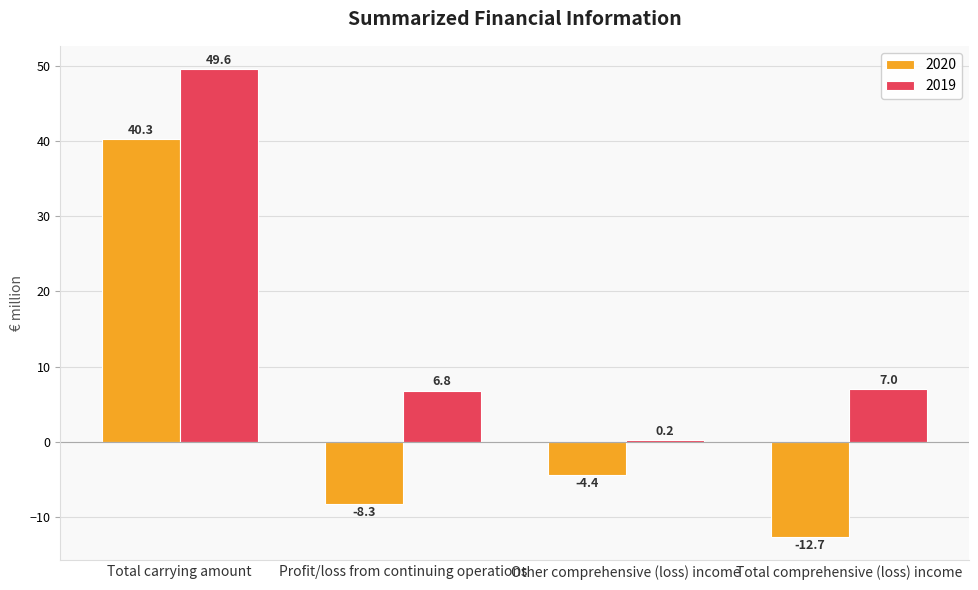

Where is 2020 nearest to the value 13?

Other comprehensive (loss) income